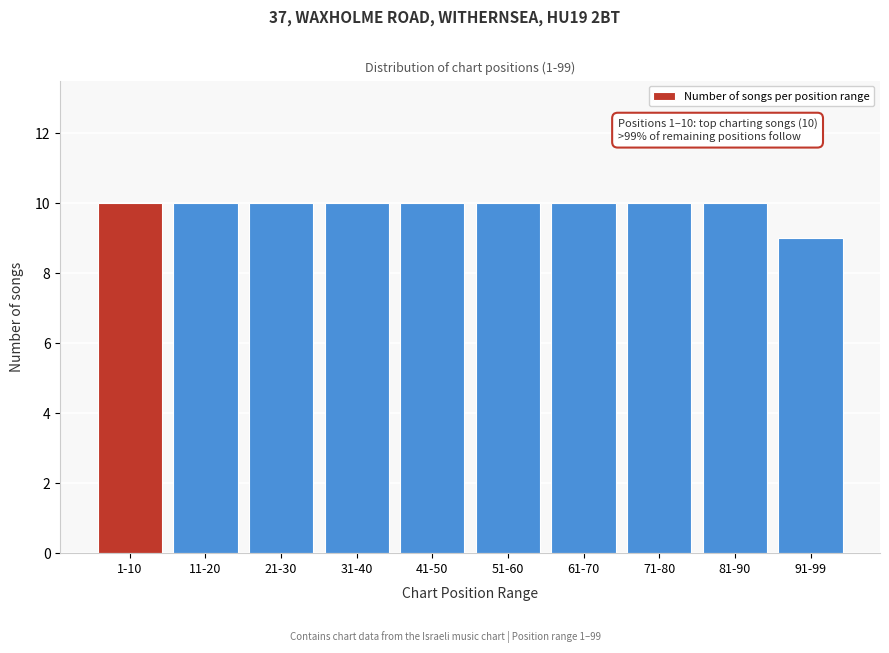

Reading left to right, transcribe all the data shown in this chart.

10	10	10	10	10	10	10	10	10	9